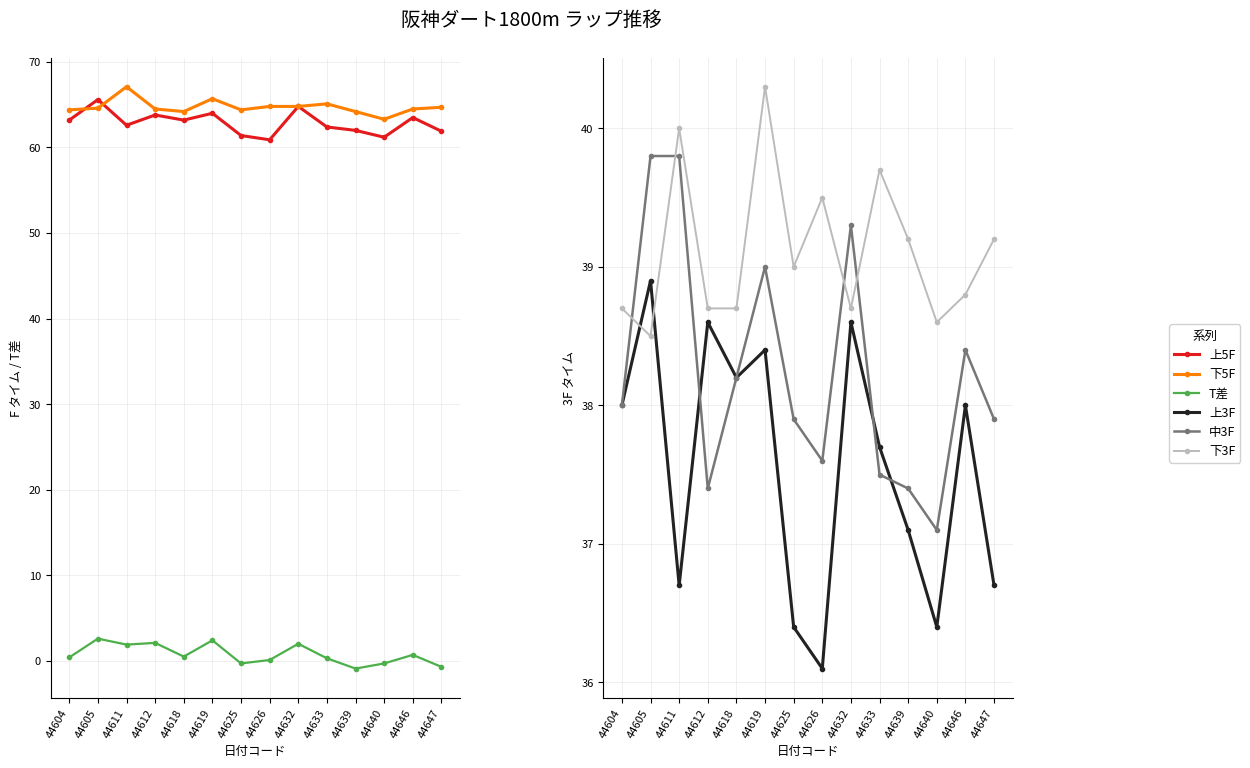

What are all the series names shown in the legend?

上5F, 下5F, T差, 上3F, 中3F, 下3F